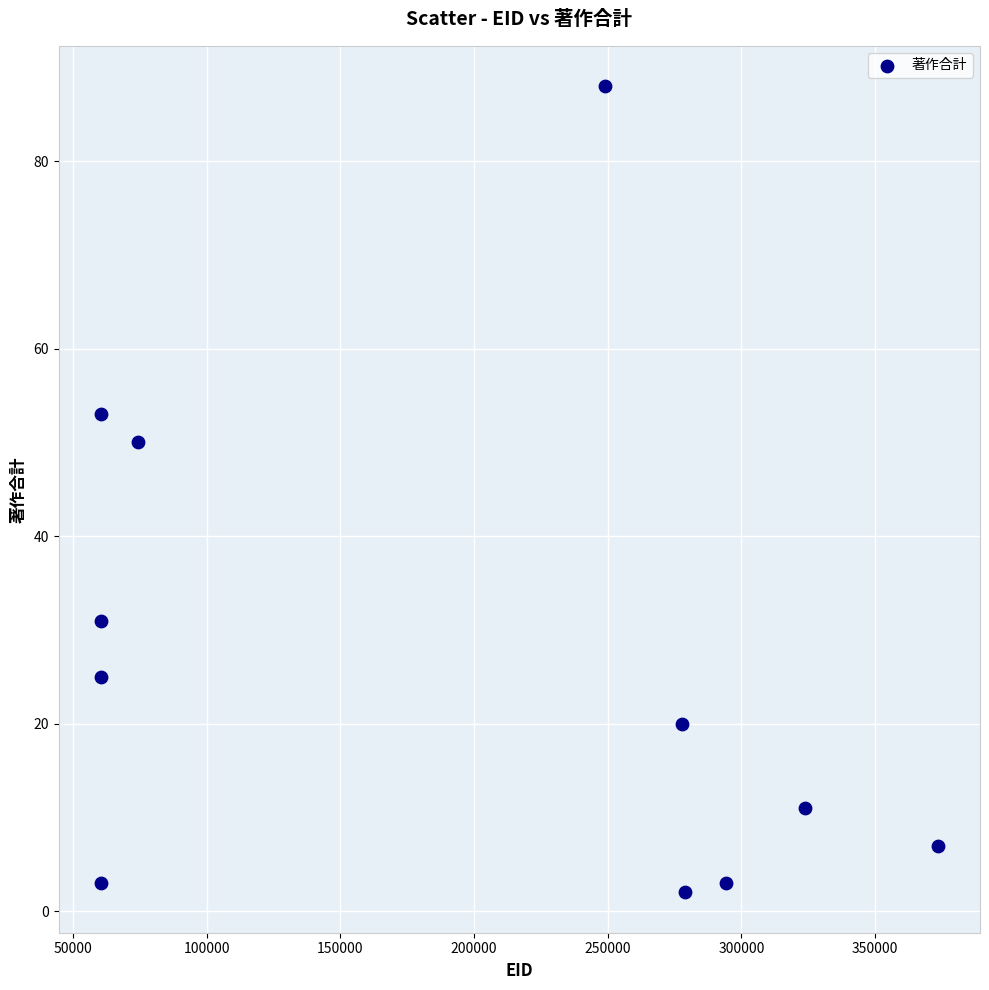

What Y value in the scatter plot is closest to 45?

50